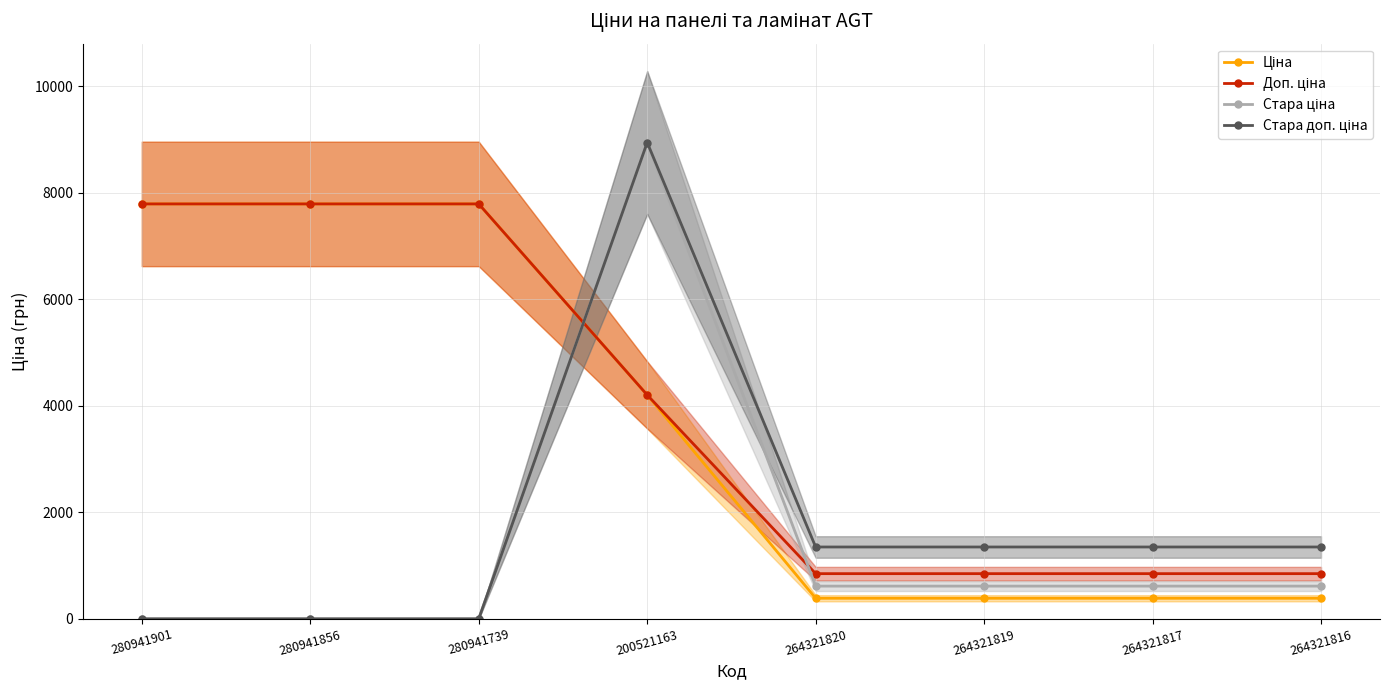

What are all the series names shown in the legend?

Ціна, Доп. ціна, Стара ціна, Стара доп. ціна